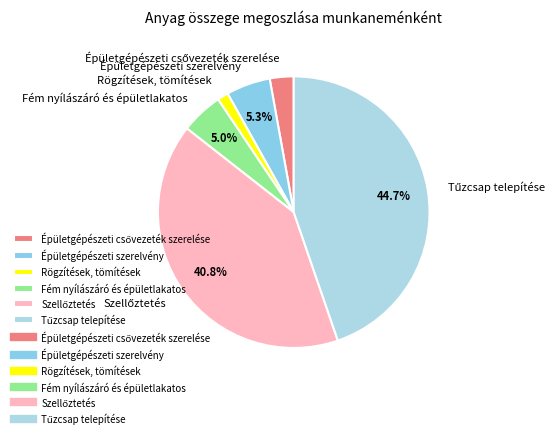

Does Fém nyílászáró és épületlakatos represent more than half of the total?

No